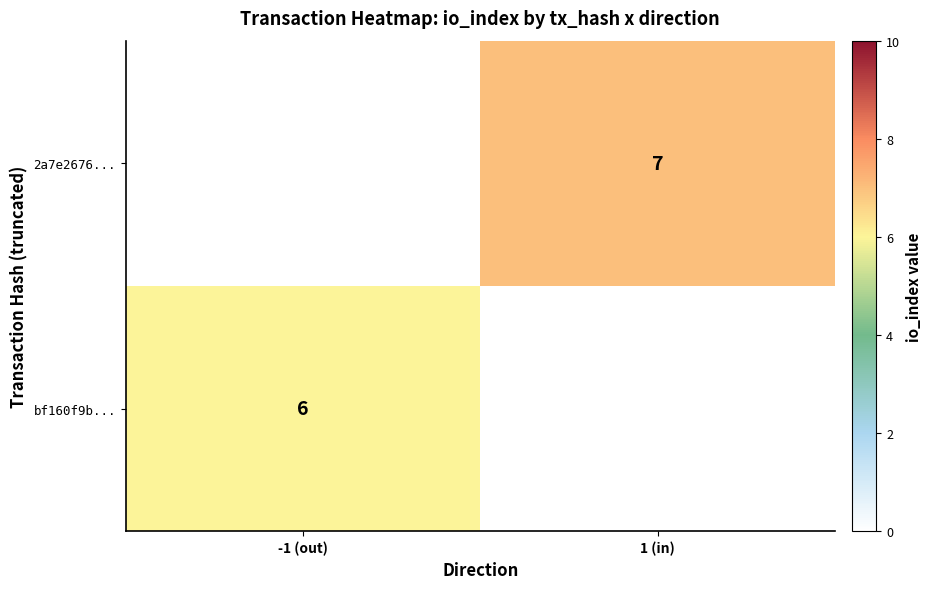

How many categories are shown in the chart?

2